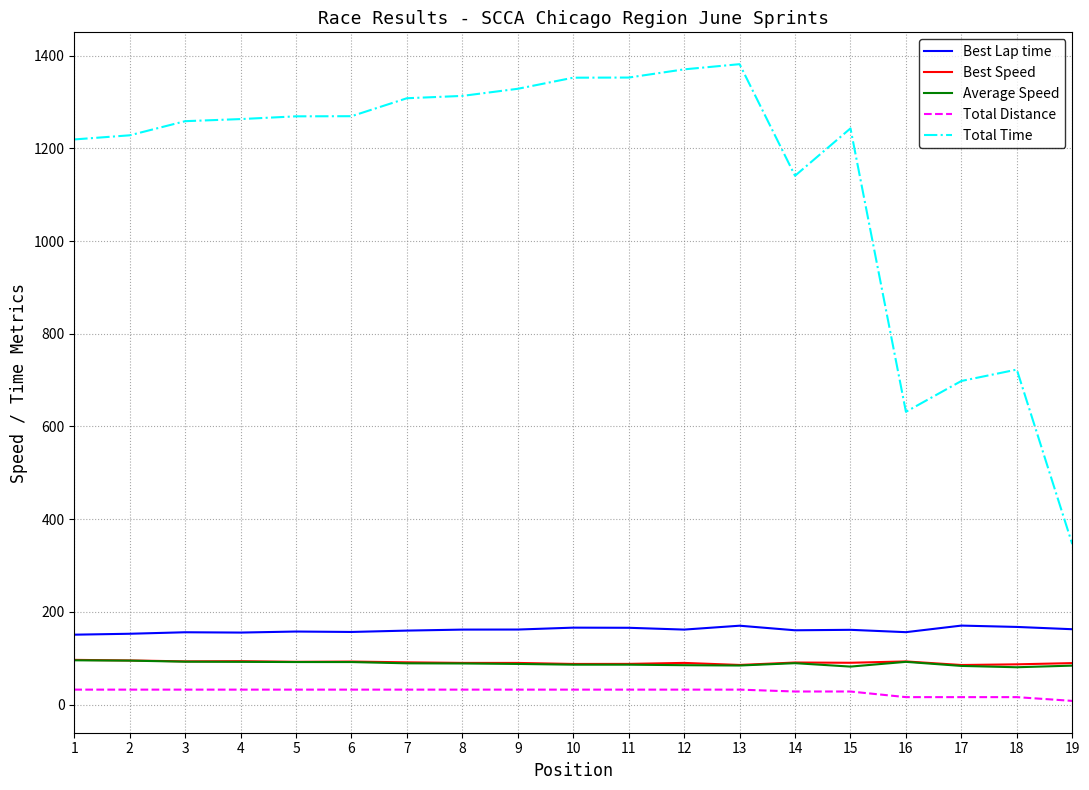

The value of Total Time at 7 is 1994.9. True or false?

False